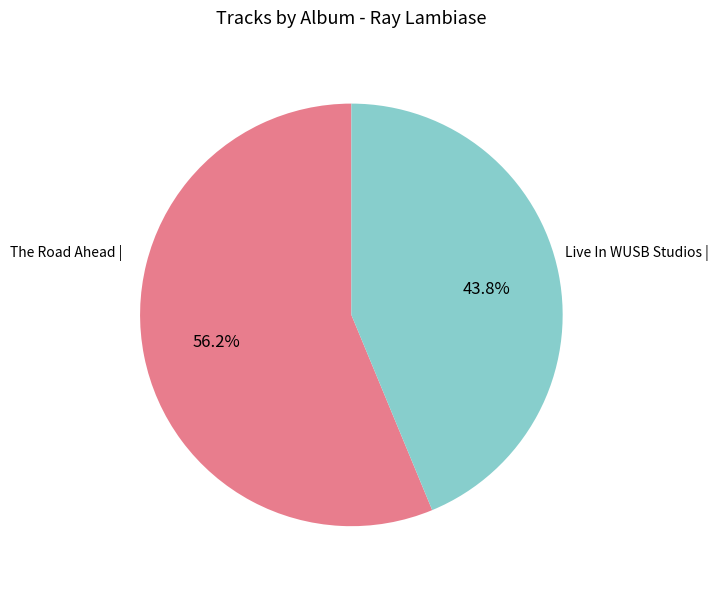

Count the number of slices in the pie.

2